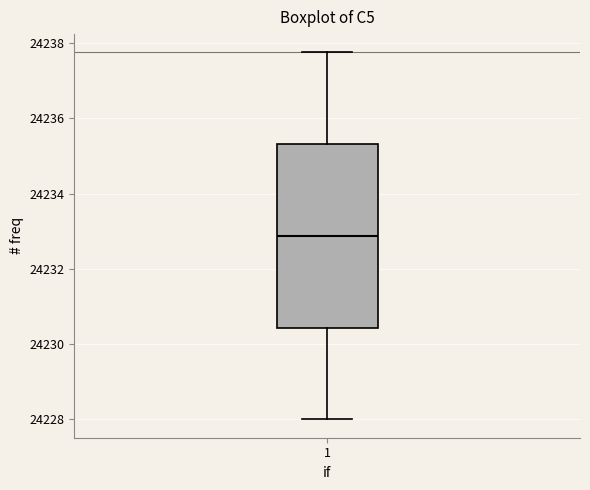

Transcribe this box plot: give where the median line is, the range the box spans, and where the two whiskers end, as read against the y-axis. The values are not printed on the chart, so give them approximately, as read against the axis.

median 24232.8, box 24230.4 to 24235.4, whiskers 24228.0 to 24237.8